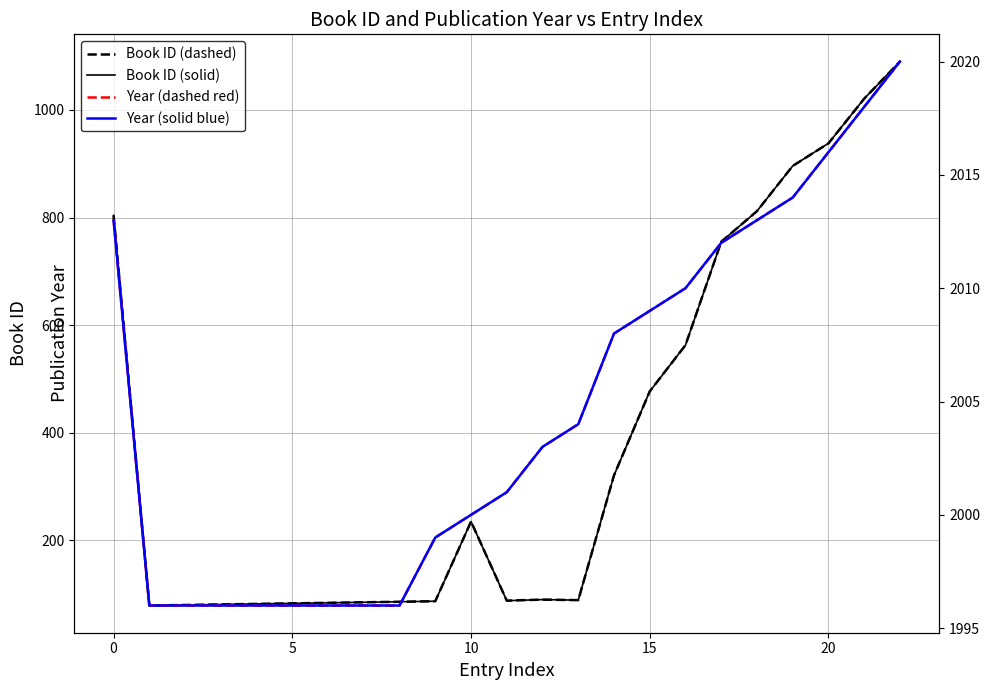

True or false: Year (solid blue) and Book ID (solid) intersect in this chart.

False